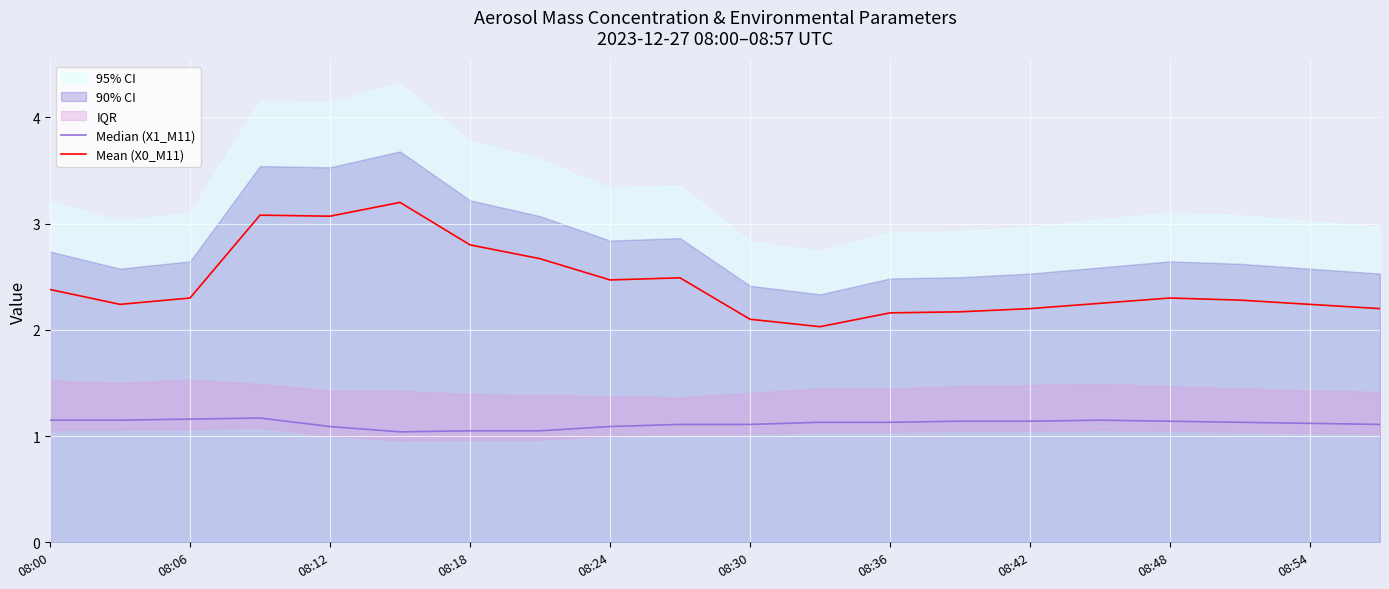

True or false: Mean (X0_M11) and Median (X1_M11) intersect in this chart.

False